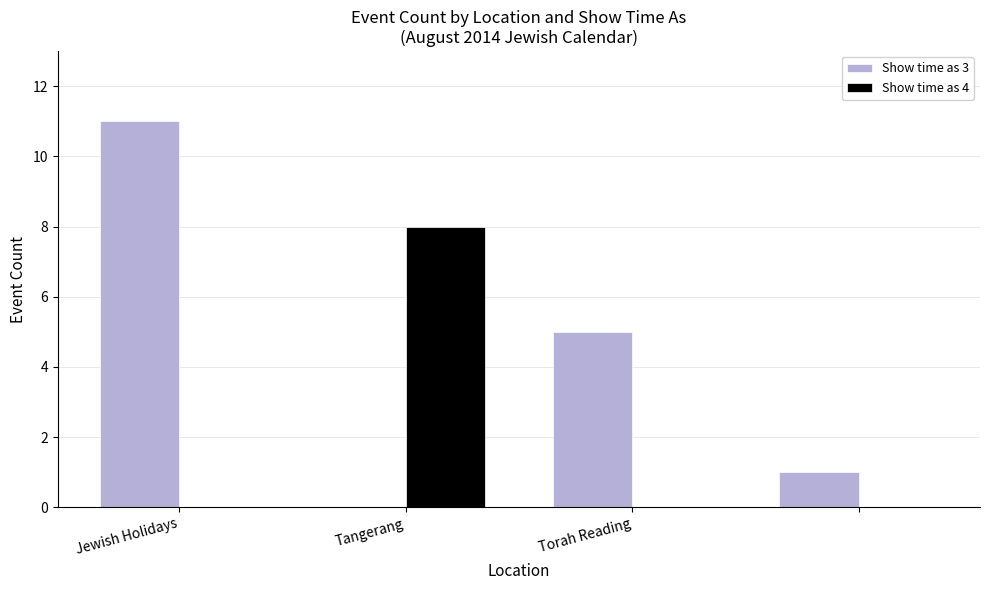

What is the maximum value shown in the chart?

11